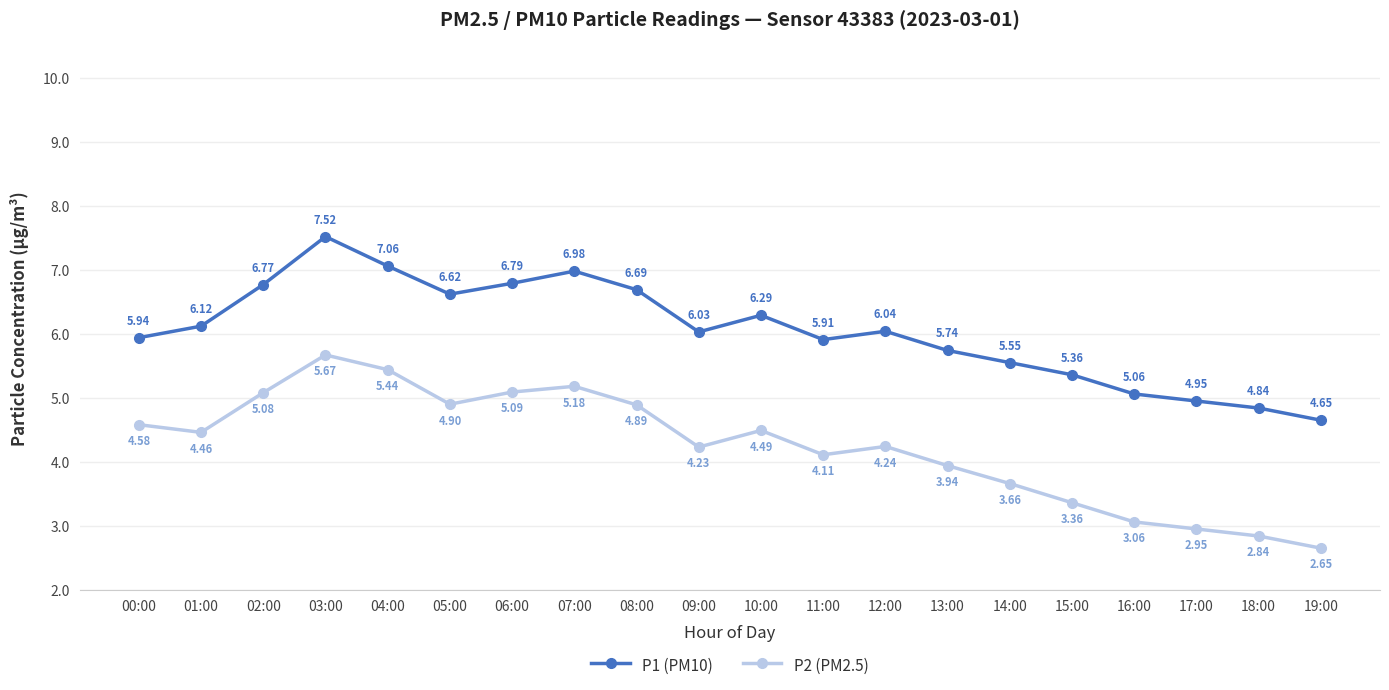

What is the sum of all P2 (PM2.5) values?

84.8